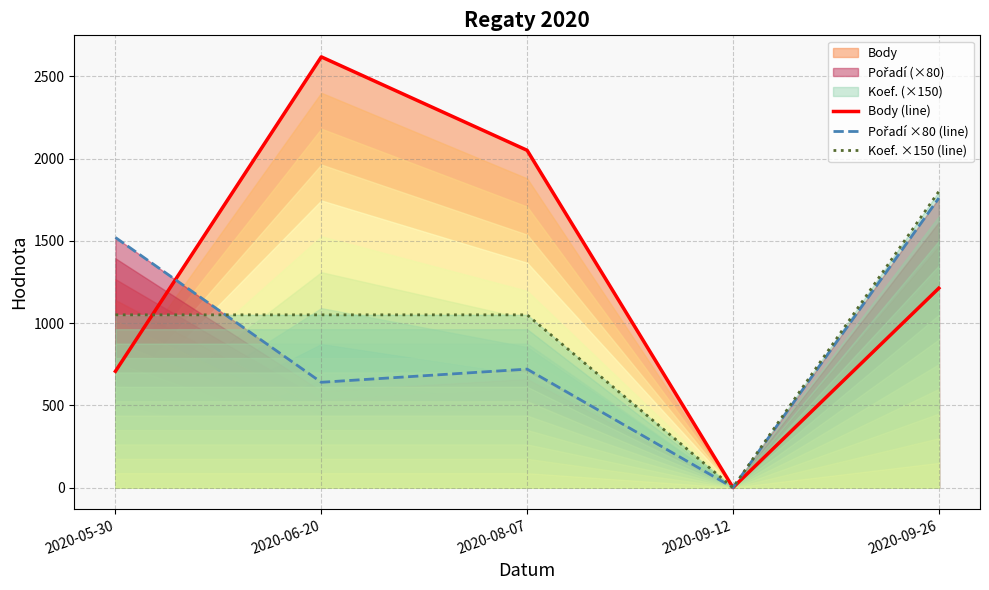

At which category does the chart reach its peak across all series?

2020-06-20